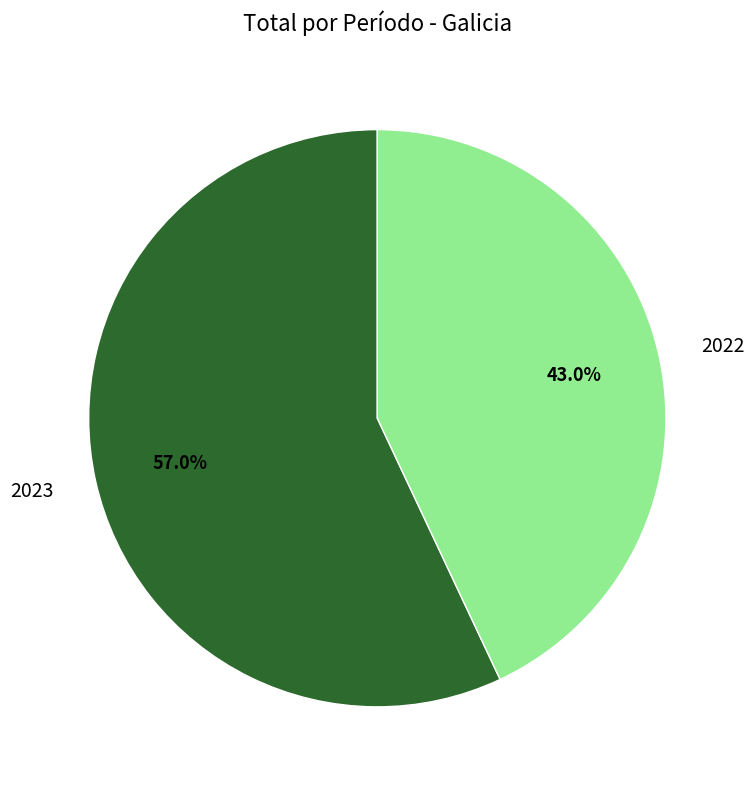

How many segments does this pie chart have?

2